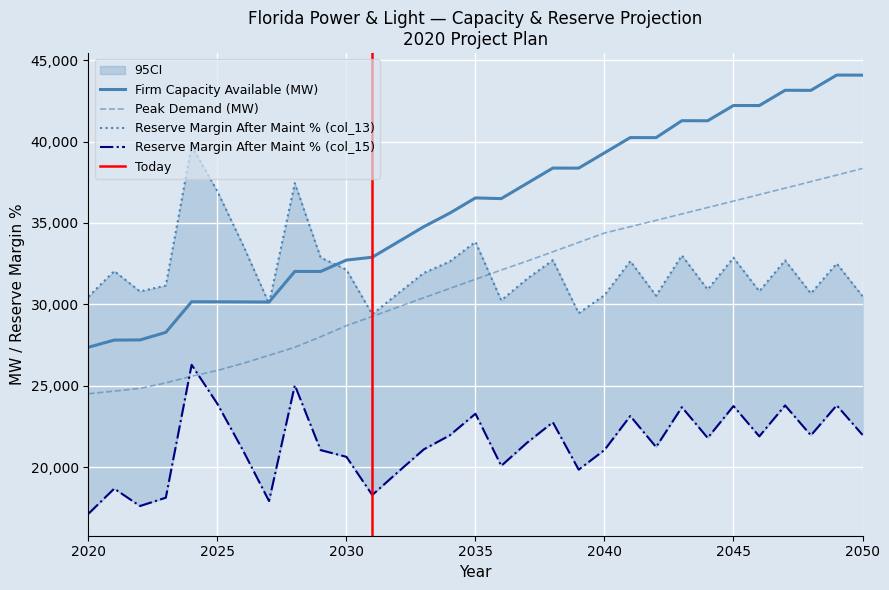

The Peak Demand (MW) series shows 38347.2 at 2050. True or false?

True